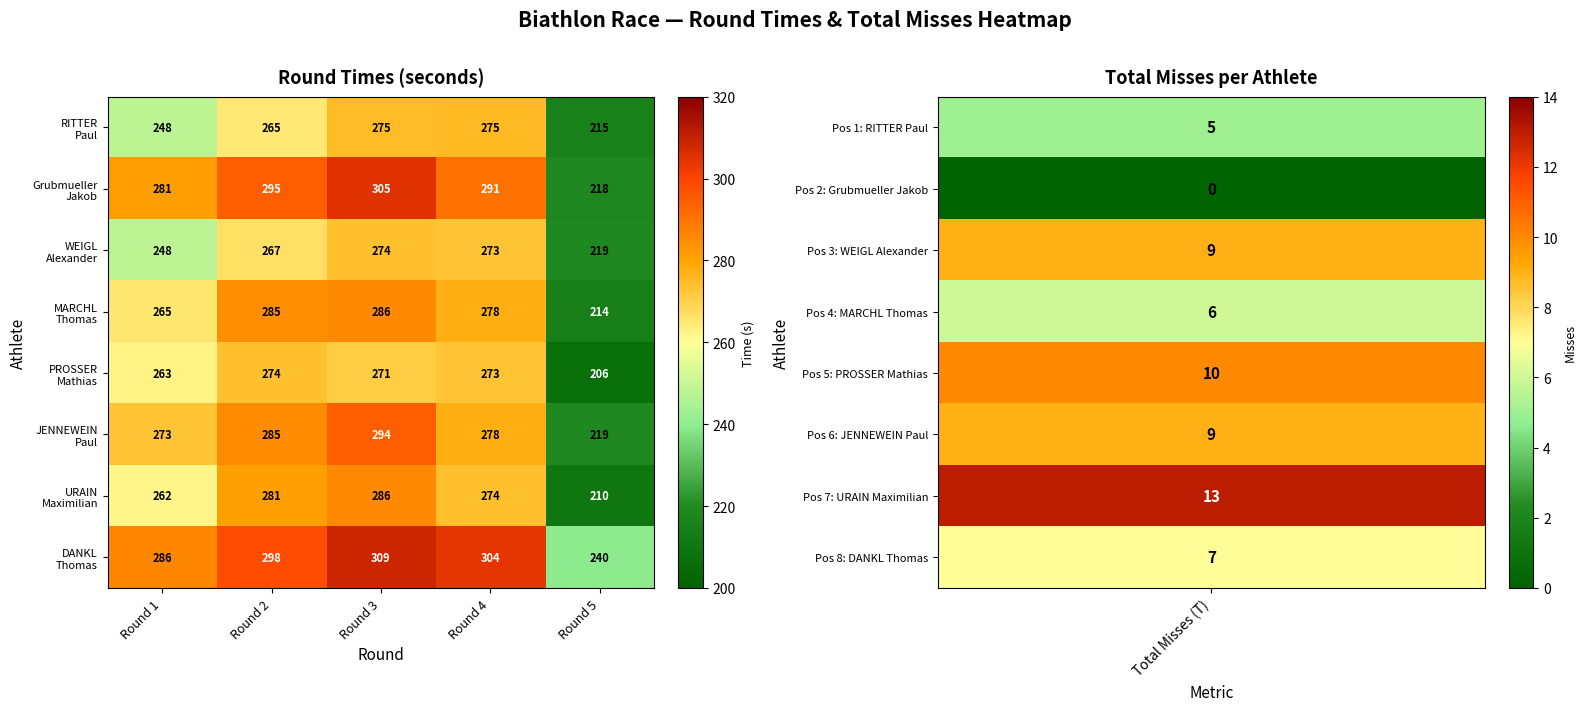

What is the greatest value displayed?

309